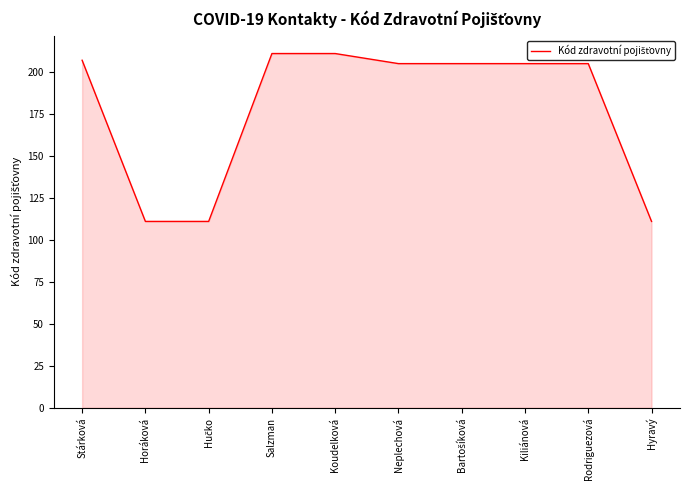

What is the difference between the maximum and minimum values?

100